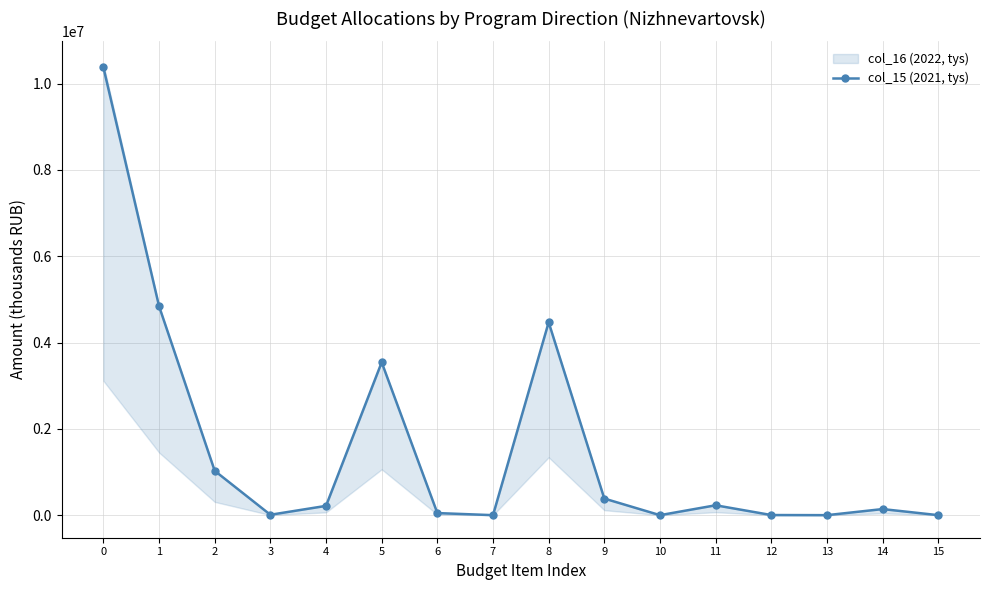

Is it true that the value at 11 is 229094.7?

True